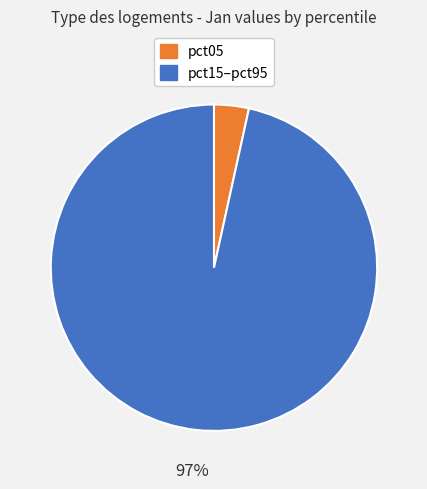

Is there any slice that represents more than half of the pie?

Yes